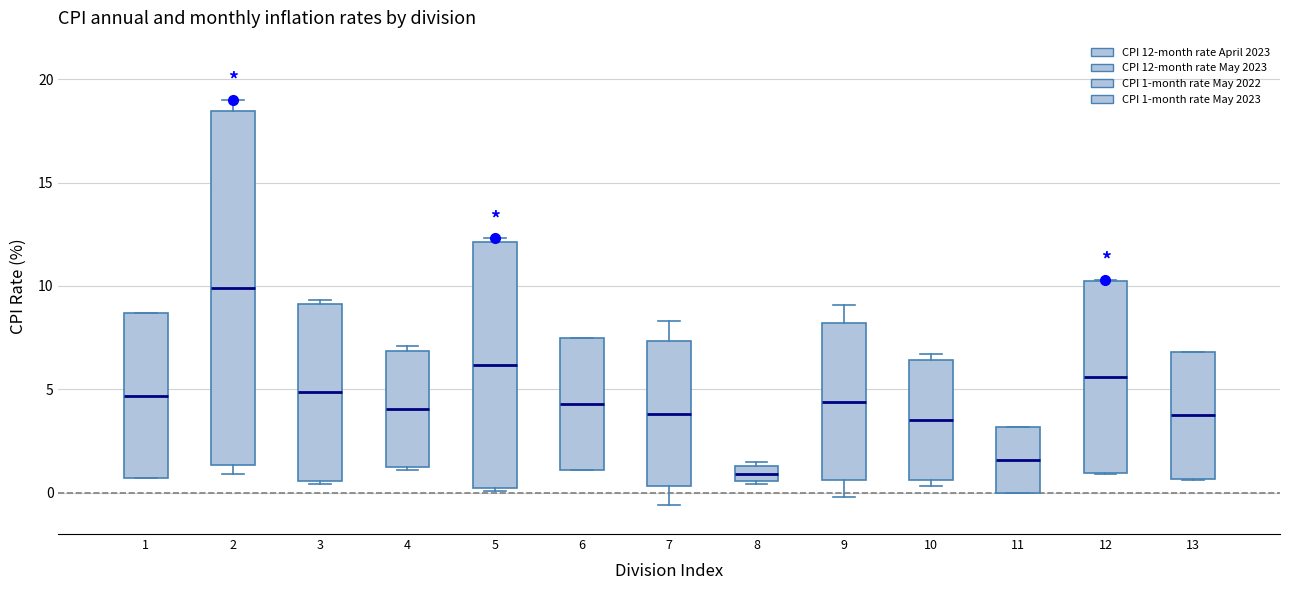

Where is the upper edge of the box at x = 6 on the y-axis? The values are not printed on the chart, so give them approximately, as read against the axis.

7.5